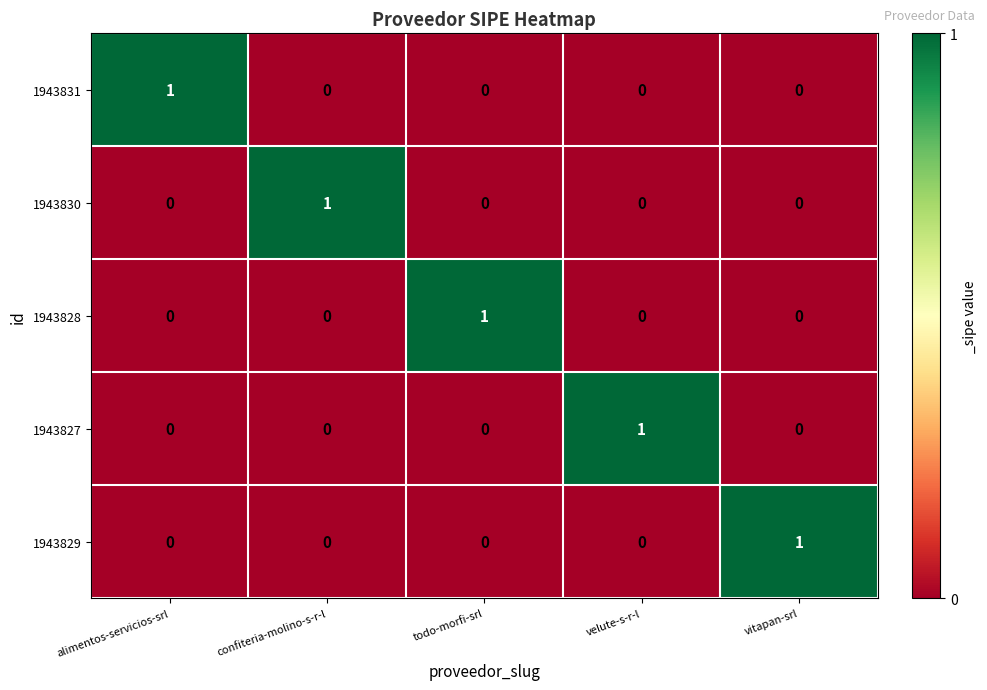

Which category has the highest value in the 1943828 series?

todo-morfi-srl